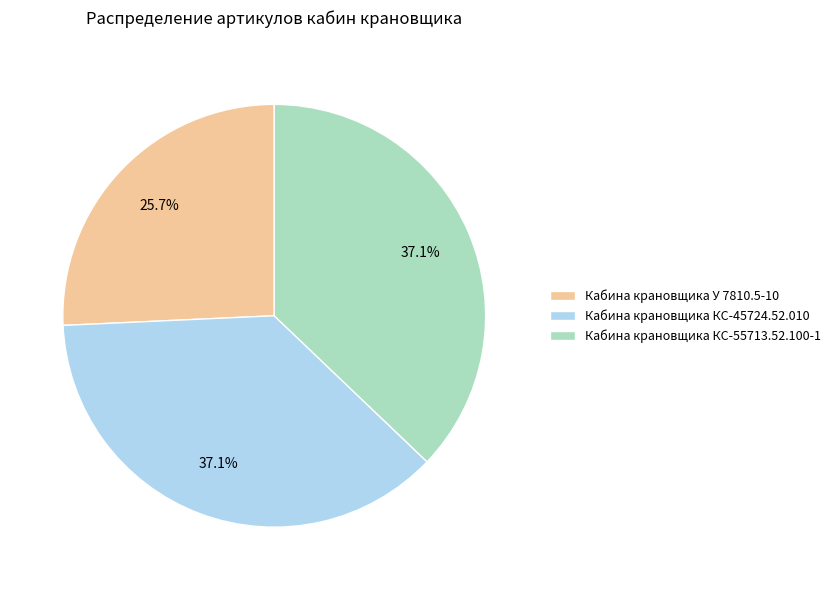

To the nearest percent, what is the average slice percentage?

33%